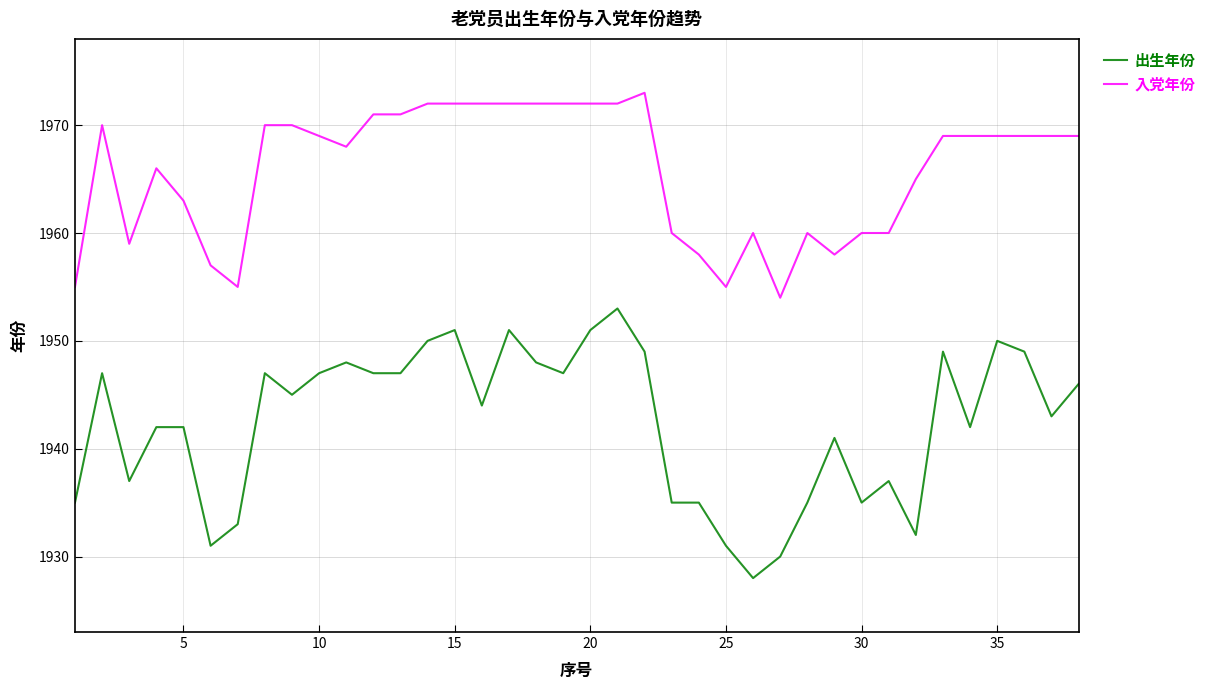

Which series has the largest total across all categories?

入党年份